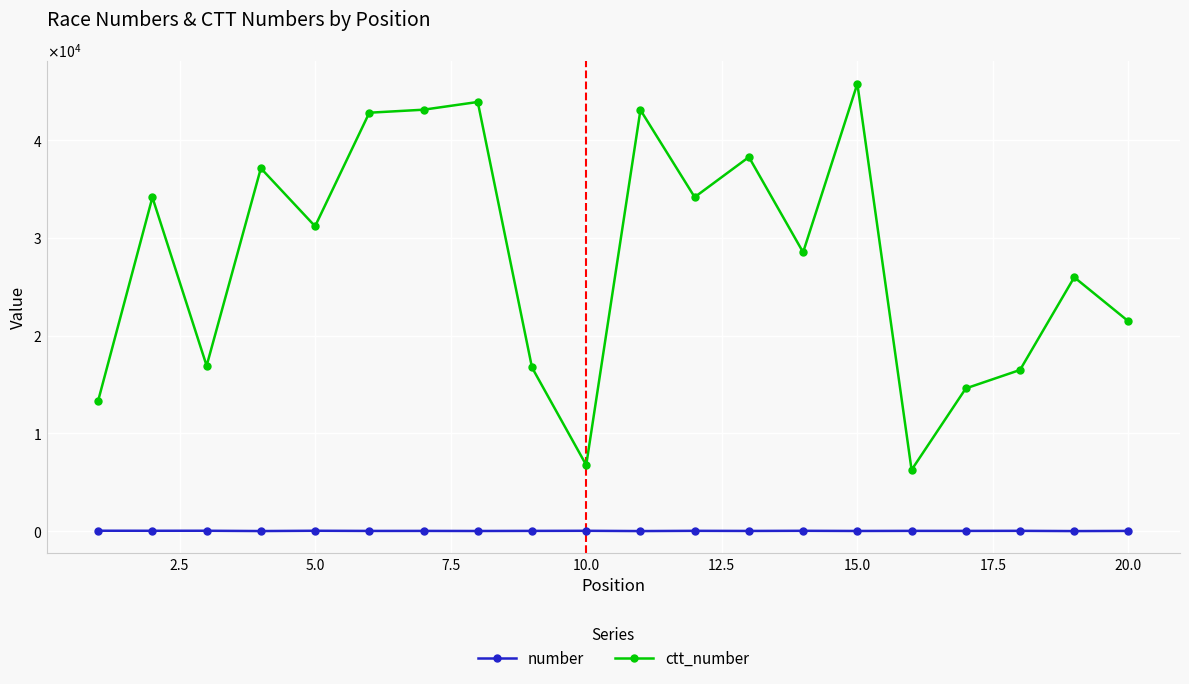

List the series in order of their overall mean, lowest first.

number, ctt_number